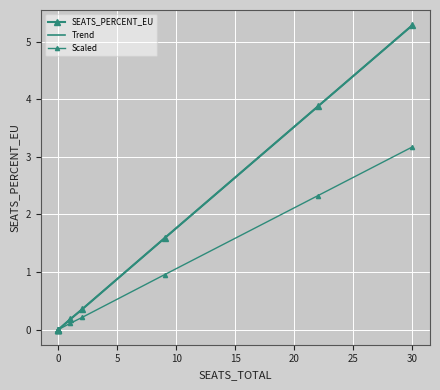

Between 0 and 30, which series saw the biggest shift?

Trend